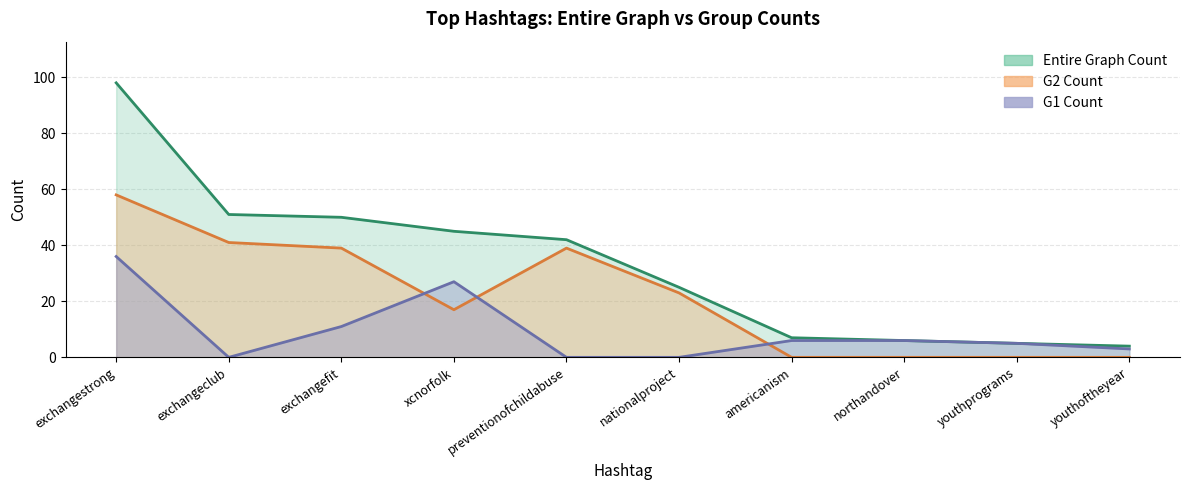

At exchangefit, list the series in order from smallest to largest.

G1 Count, G2 Count, Entire Graph Count